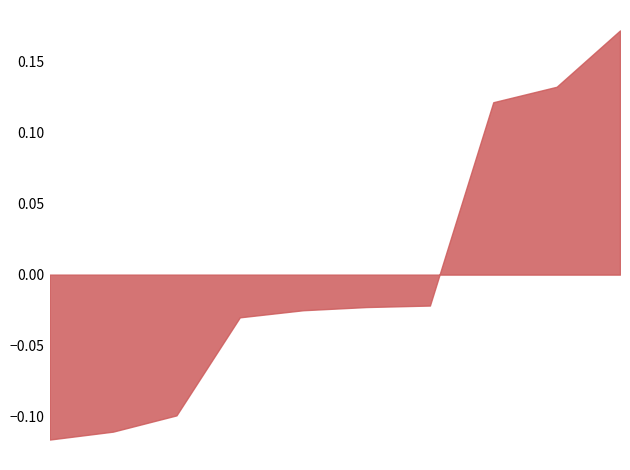

What is the difference between the maximum and minimum values?

0.3